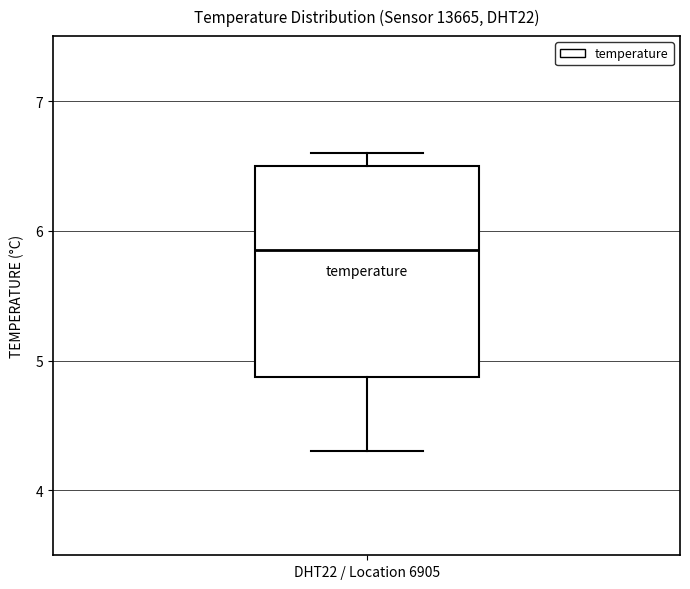

Transcribe this box plot: give where the median line is, the range the box spans, and where the two whiskers end, as read against the y-axis. The values are not printed on the chart, so give them approximately, as read against the axis.

median 5.9, box 4.9 to 6.5, whiskers 4.3 to 6.6